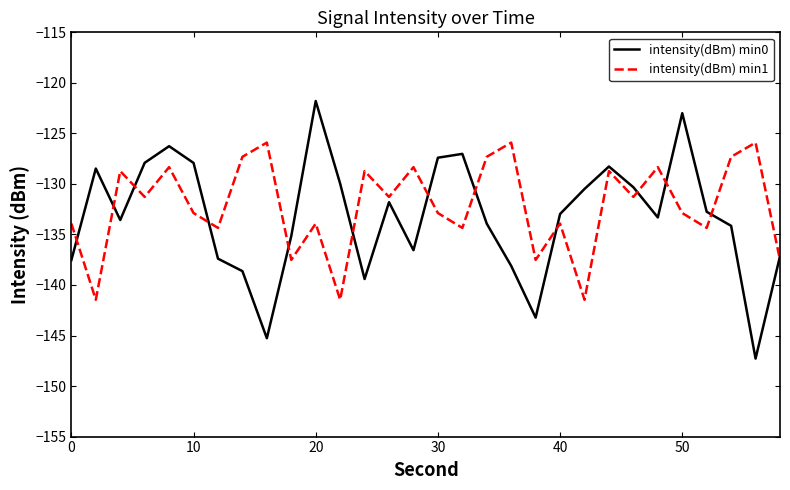

How many values in the intensity(dBm) min0 series exceed -132?

13